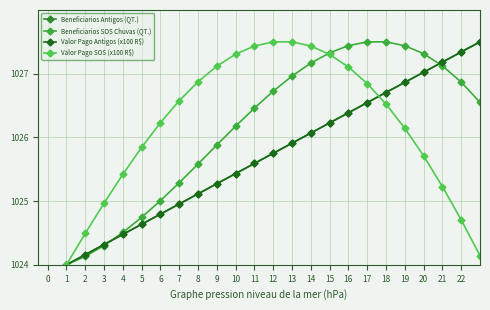

Does the chart have visible grid lines?

Yes